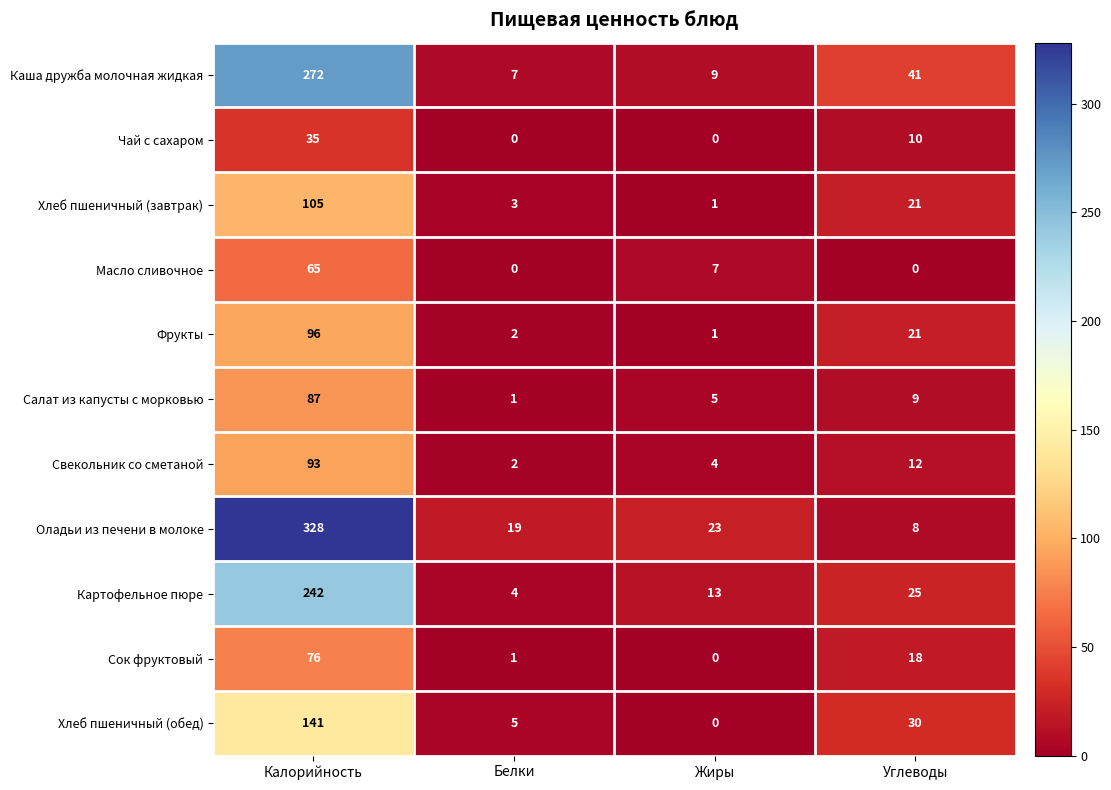

Is the value of Масло сливочное at Белки greater than the value of Оладьи из печени в молоке at Углеводы?

No